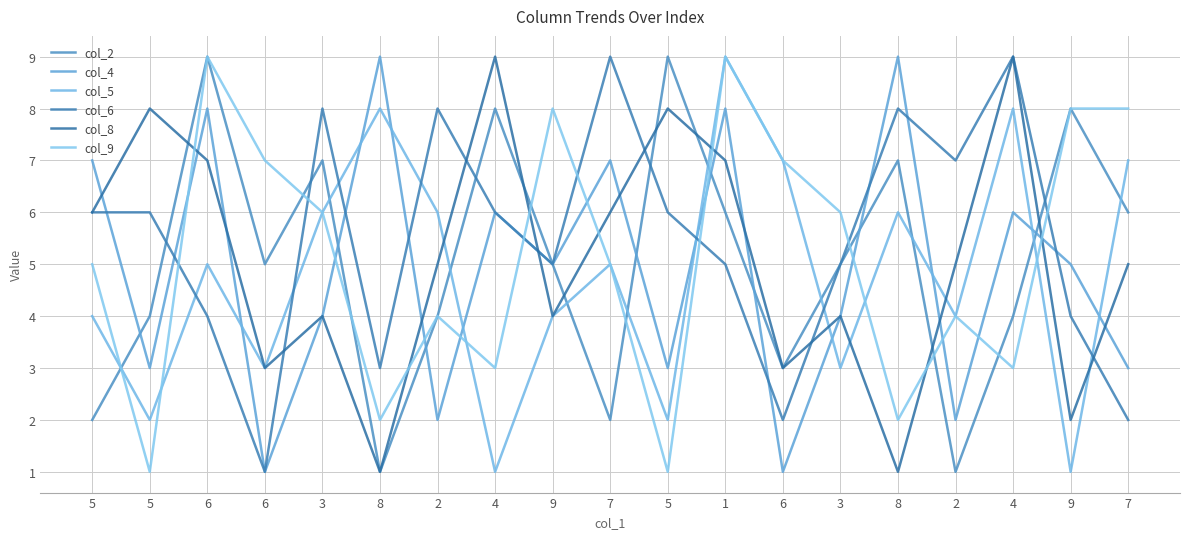

What is the label of the 12th point from the left?

1